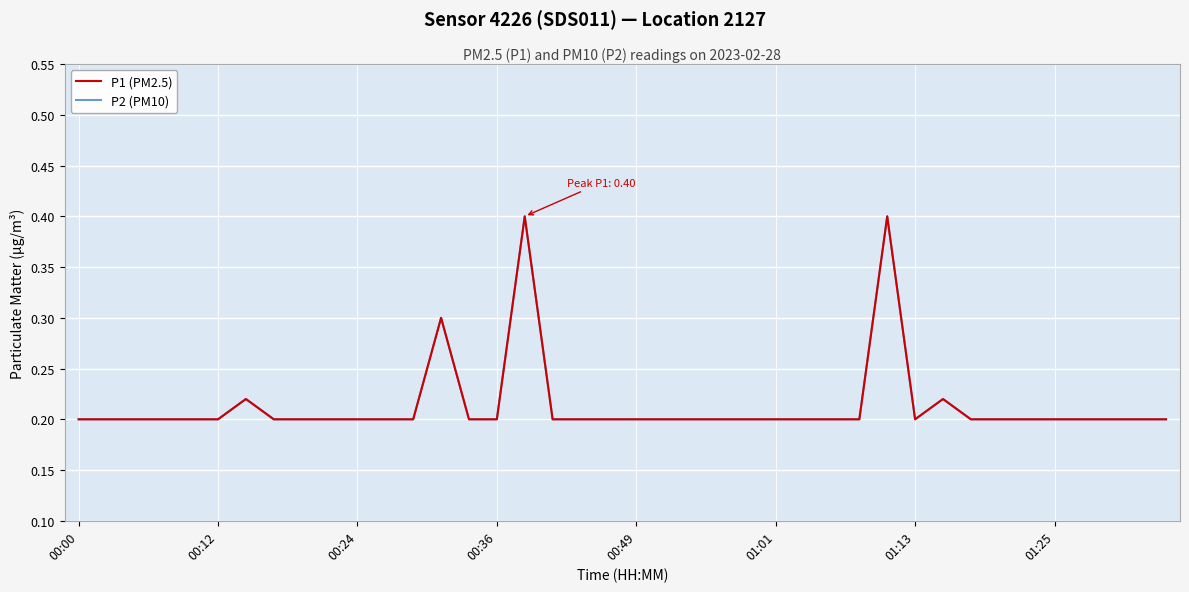

True or false: P1 (PM2.5) and P2 (PM10) cross at least once.

False